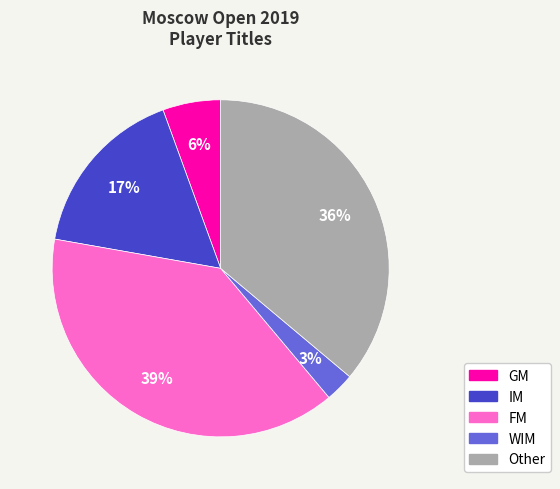

How many slices are in this pie chart?

5